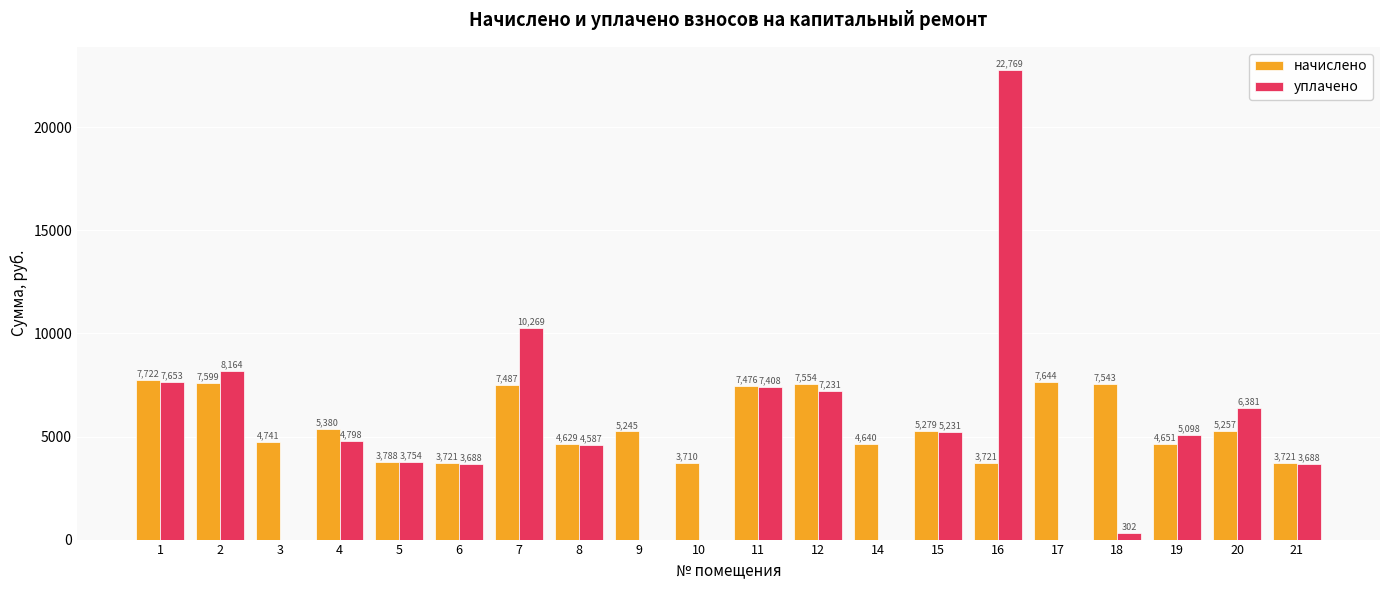

What is the sum of all начислено values?

111508.4